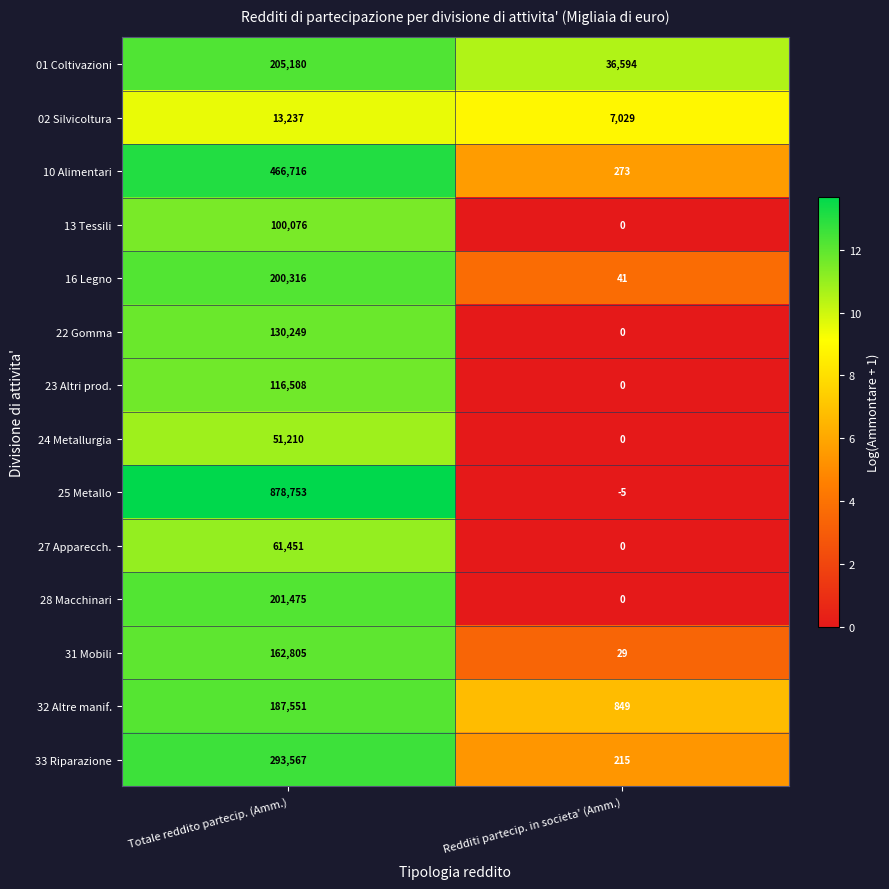

Count the number of data series in this chart.

14